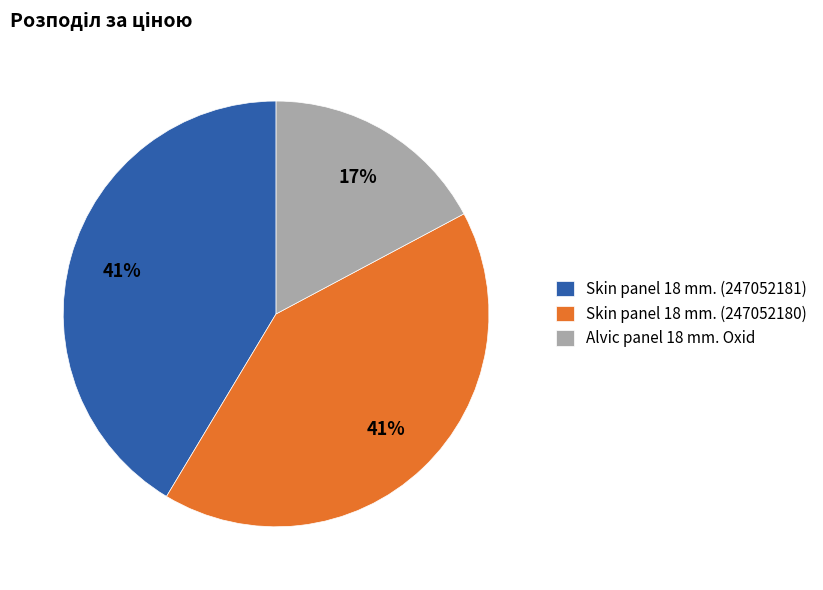

To the nearest percent, what is the combined percentage of Skin panel 18 mm. (247052180) and Alvic panel 18 mm. Oxid?

59%